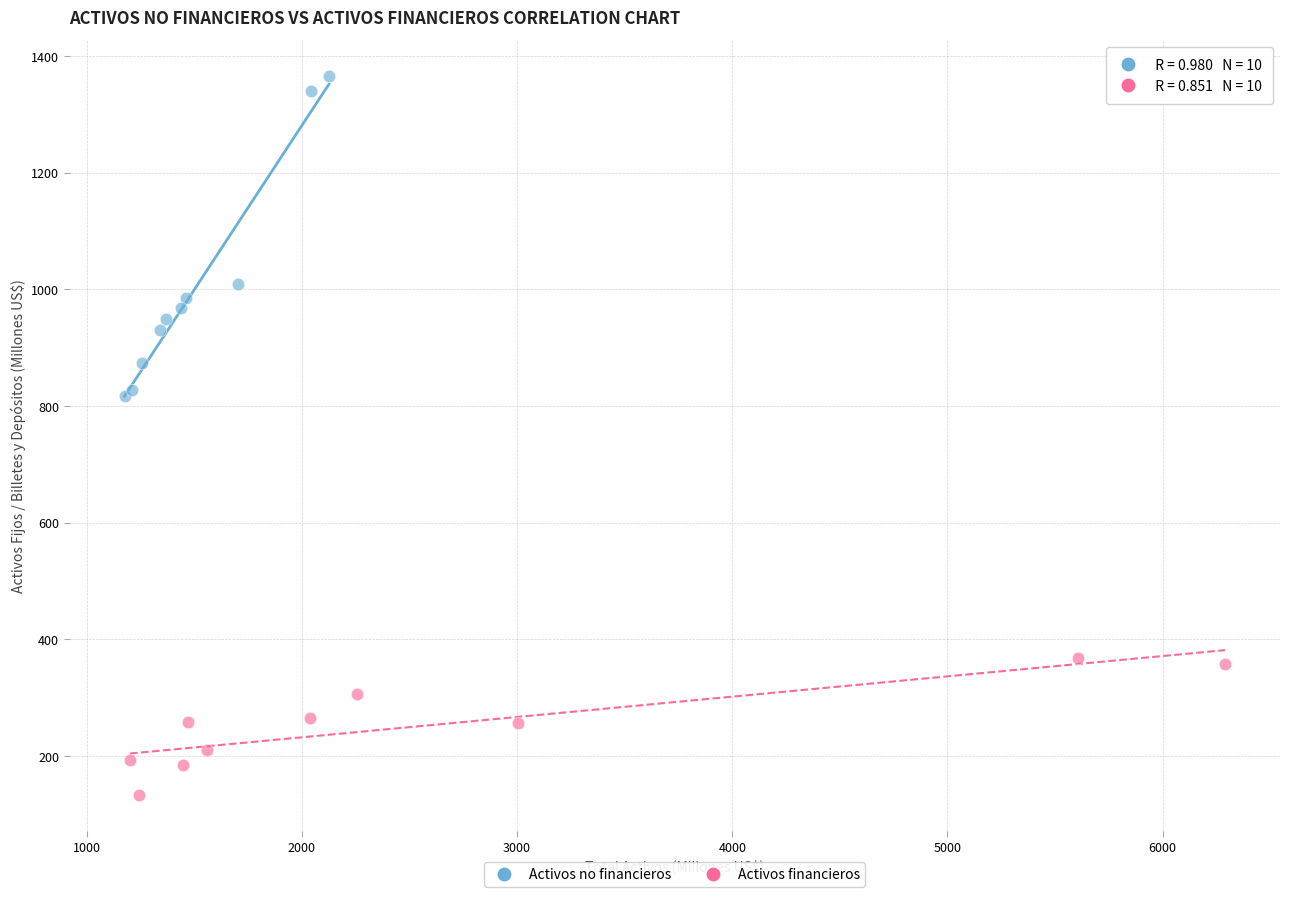

Which series reaches the maximum Y coordinate?

Activos no financieros